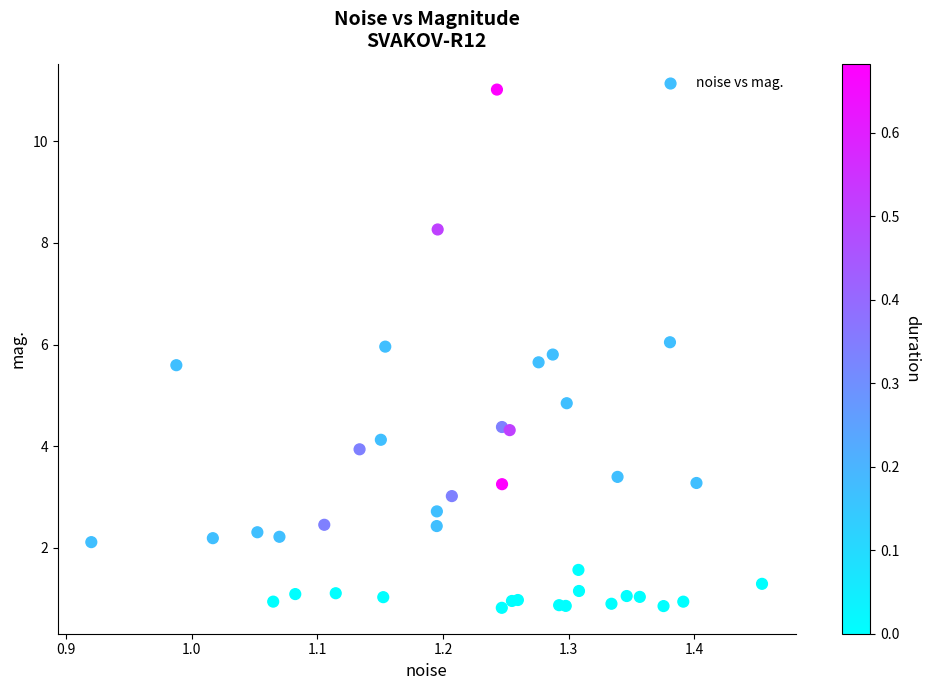

What Y value in the scatter plot is closest to 5?

4.8